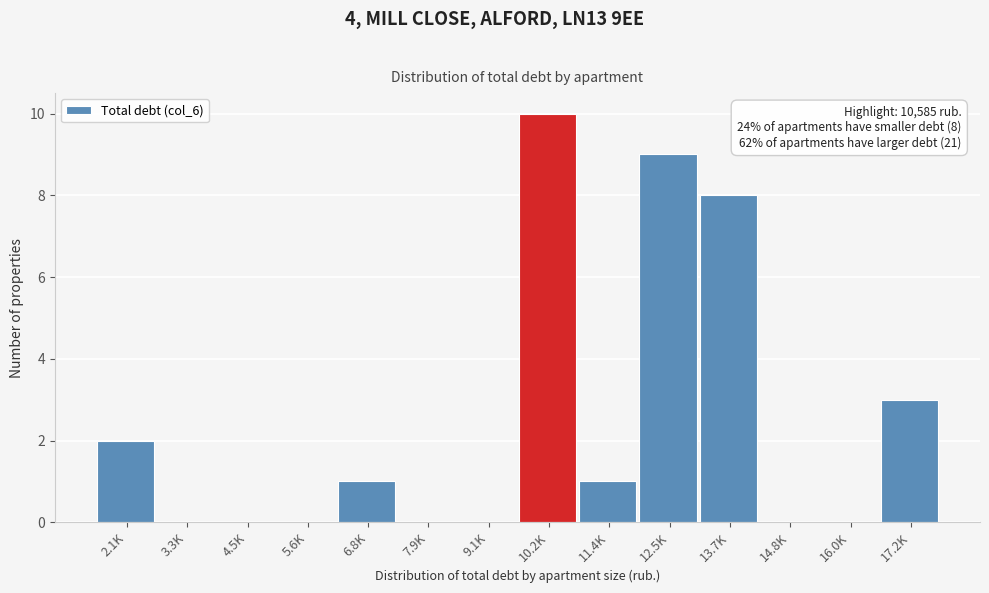

Reading left to right, list all the values displayed in this chart.

2.1K=2	3.3K=0	4.5K=0	5.6K=0	6.8K=1	7.9K=0	9.1K=0	10.2K=10	11.4K=1	12.5K=9	13.7K=8	14.8K=0	16.0K=0	17.2K=3